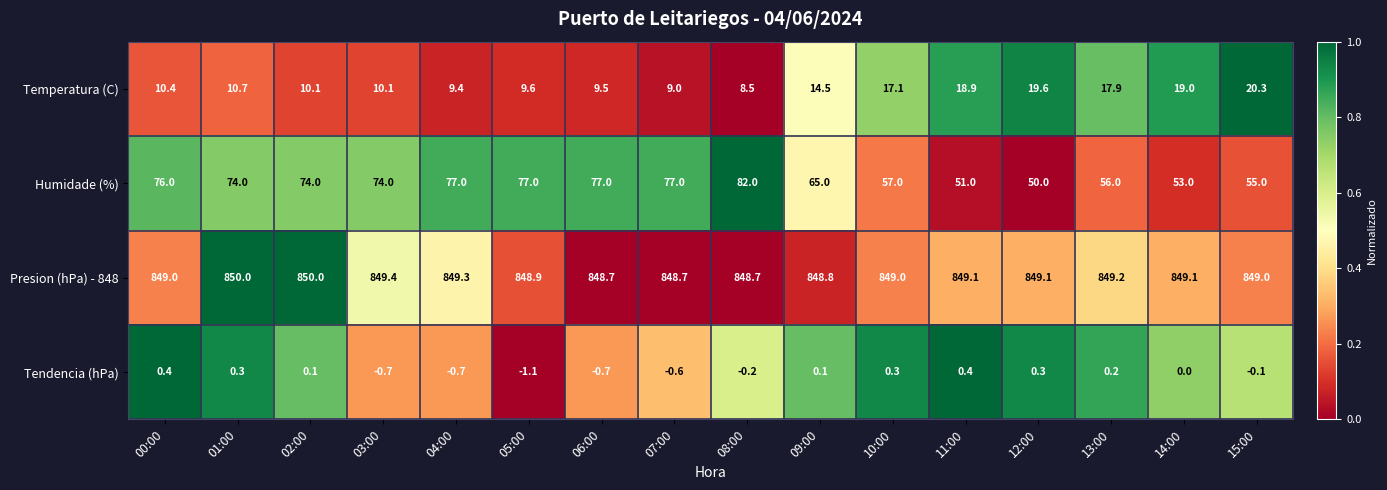

Rank the series by their maximum value, from lowest to highest.

Tendencia (hPa), Temperatura (C), Humidade (%), Presion (hPa) - 848